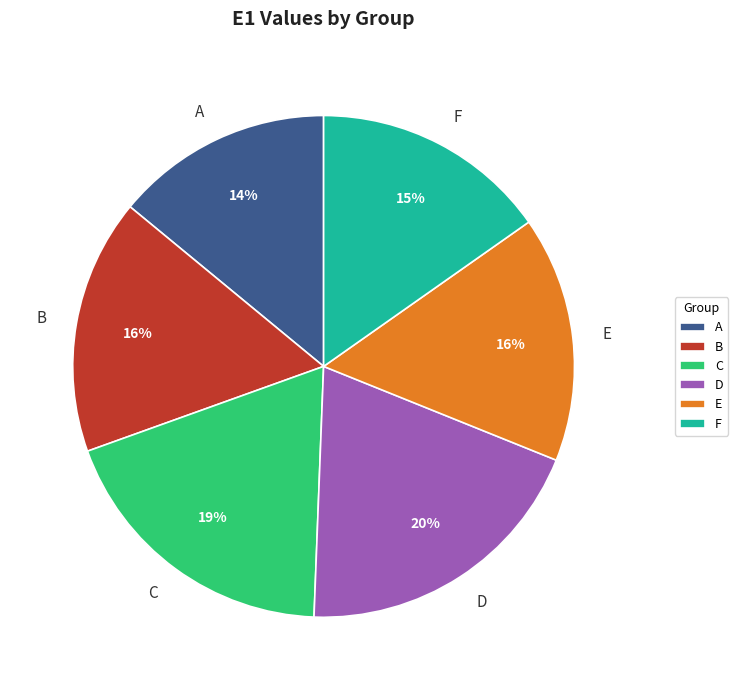

Combined, do D and C account for over 50%?

No